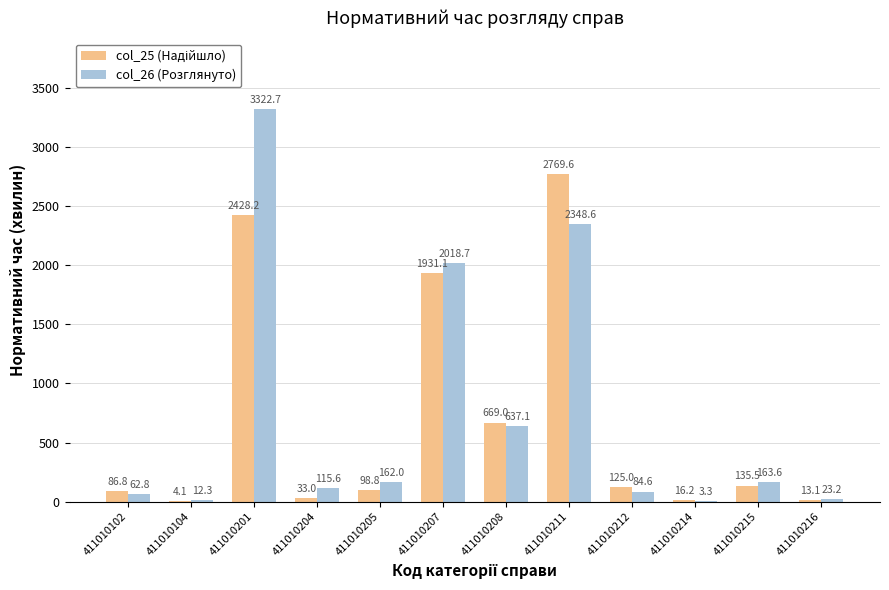

How many groups of bars are there?

12